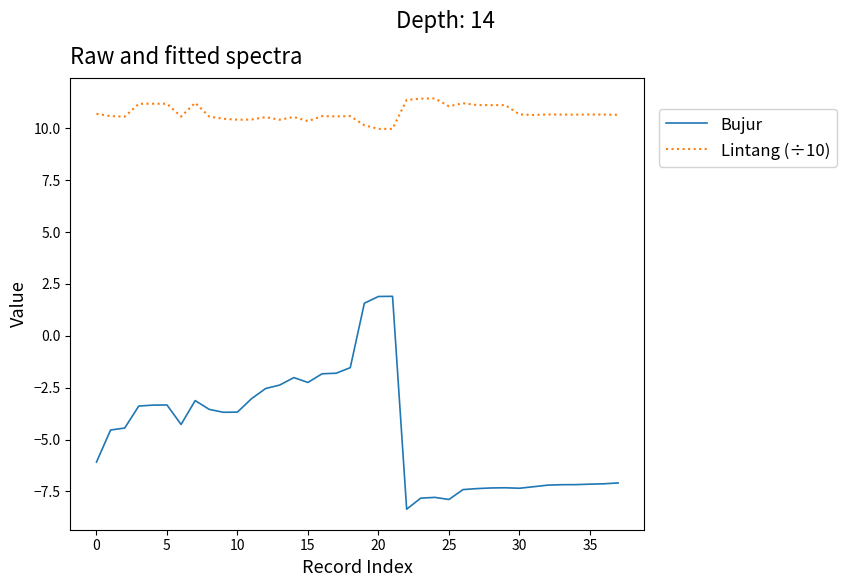

What is the difference between the maximum and minimum values in the Lintang (÷10) series?

1.5